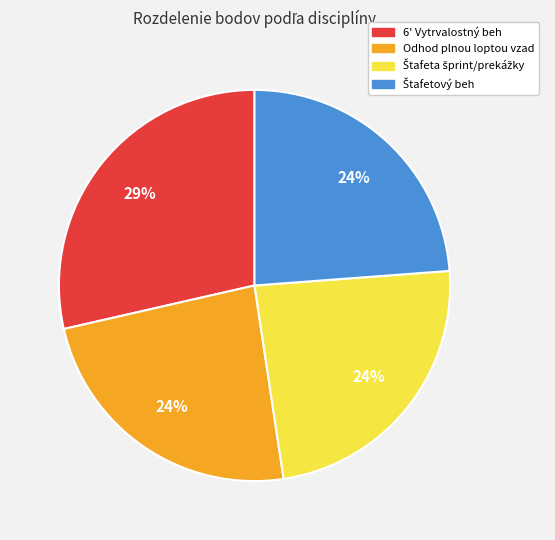

To the nearest percent, what portion does Odhod plnou loptou vzad represent?

24%